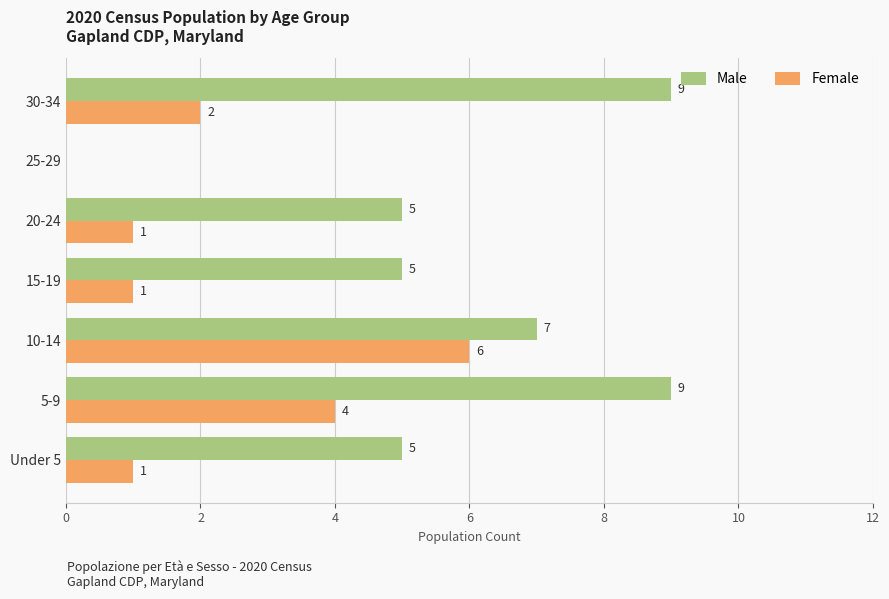

Count the number of data series in this chart.

2